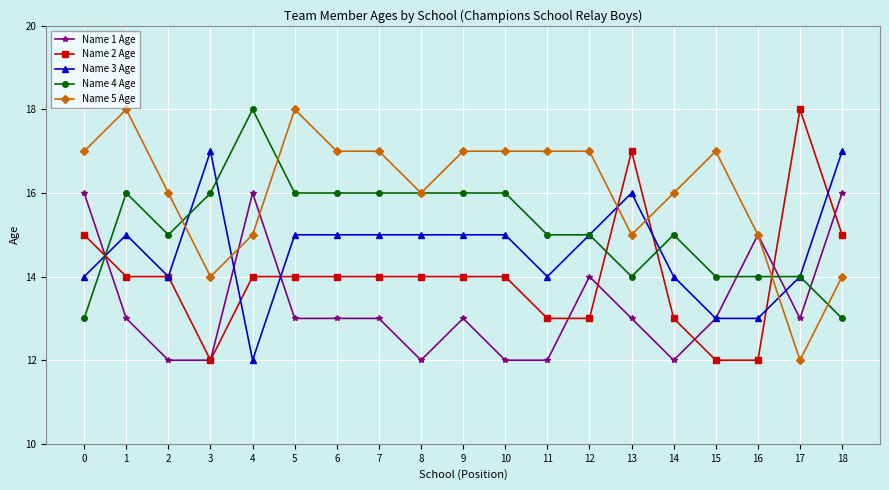

How many times do Name 4 Age and Name 2 Age cross each other?

4